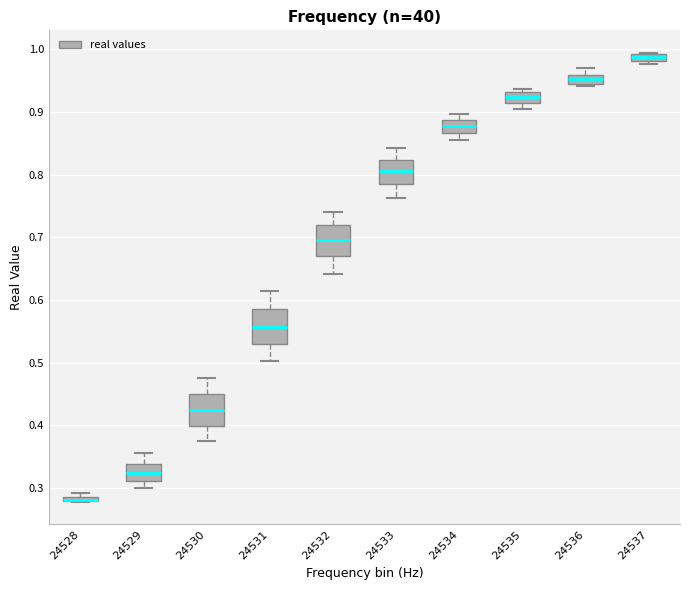

Where does the upper whisker of the box at x = 24530 end on the y-axis? The values are not printed on the chart, so give them approximately, as read against the axis.

0.48